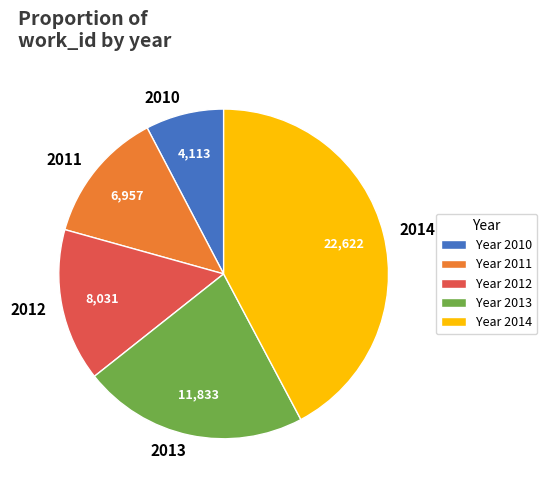

How many slices are in this pie chart?

5